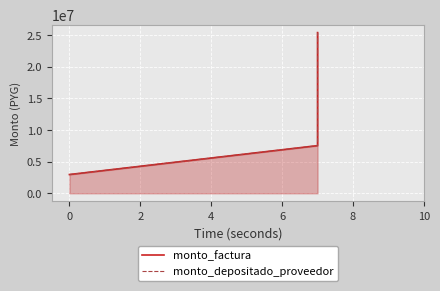

How many lines are shown in the chart?

2